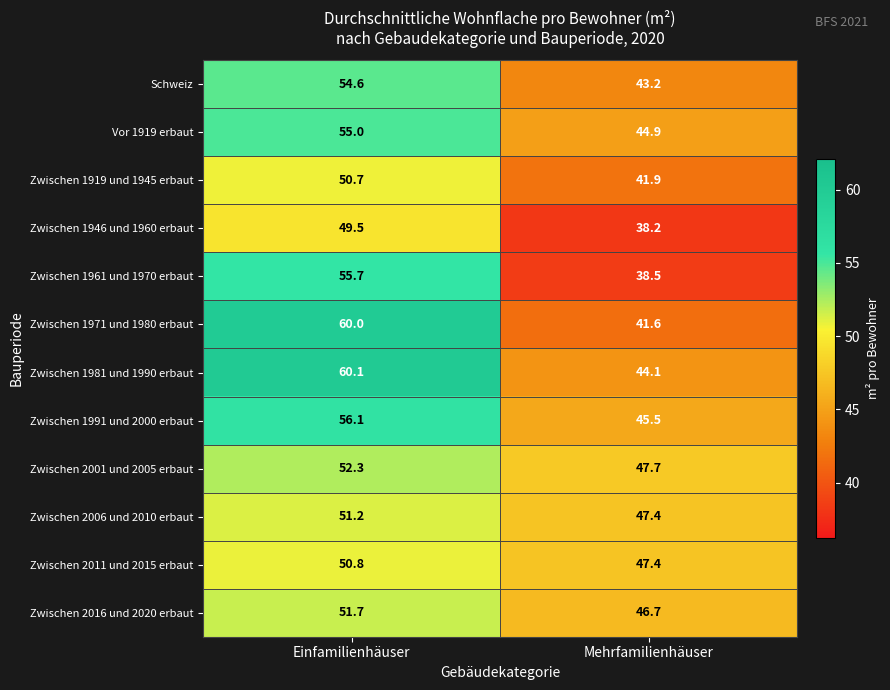

Reading left to right, what are all the values shown in this chart?

Schweiz: Einfamilienhäuser=54.6	Mehrfamilienhäuser=43.2
Vor 1919 erbaut: Einfamilienhäuser=55.0	Mehrfamilienhäuser=44.9
Zwischen 1919 und 1945 erbaut: Einfamilienhäuser=50.7	Mehrfamilienhäuser=41.9
Zwischen 1946 und 1960 erbaut: Einfamilienhäuser=49.5	Mehrfamilienhäuser=38.2
Zwischen 1961 und 1970 erbaut: Einfamilienhäuser=55.7	Mehrfamilienhäuser=38.5
Zwischen 1971 und 1980 erbaut: Einfamilienhäuser=60.0	Mehrfamilienhäuser=41.6
Zwischen 1981 und 1990 erbaut: Einfamilienhäuser=60.1	Mehrfamilienhäuser=44.1
Zwischen 1991 und 2000 erbaut: Einfamilienhäuser=56.1	Mehrfamilienhäuser=45.5
Zwischen 2001 und 2005 erbaut: Einfamilienhäuser=52.3	Mehrfamilienhäuser=47.7
Zwischen 2006 und 2010 erbaut: Einfamilienhäuser=51.2	Mehrfamilienhäuser=47.4
Zwischen 2011 und 2015 erbaut: Einfamilienhäuser=50.8	Mehrfamilienhäuser=47.4
Zwischen 2016 und 2020 erbaut: Einfamilienhäuser=51.7	Mehrfamilienhäuser=46.7